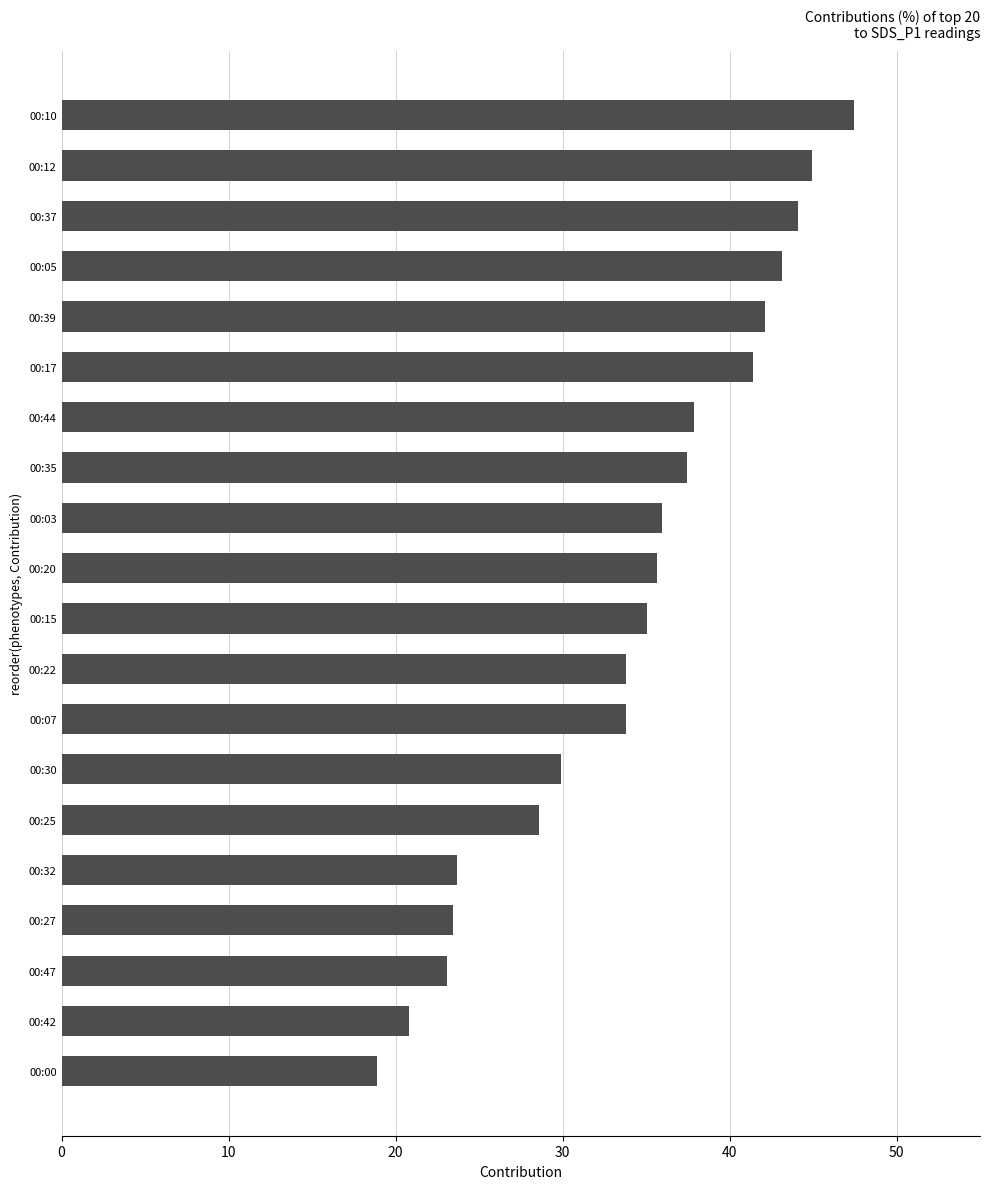

Reading bottom to top, what are all the values shown in this chart?

18.9	20.8	23.1	23.5	23.7	28.6	29.9	33.8	33.8	35.0	35.7	35.9	37.4	37.9	41.4	42.1	43.1	44.1	44.9	47.4